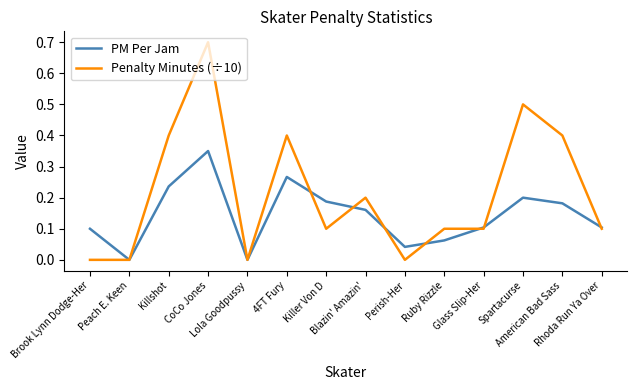

List the series in order of their overall mean, lowest first.

PM Per Jam, Penalty Minutes (÷10)